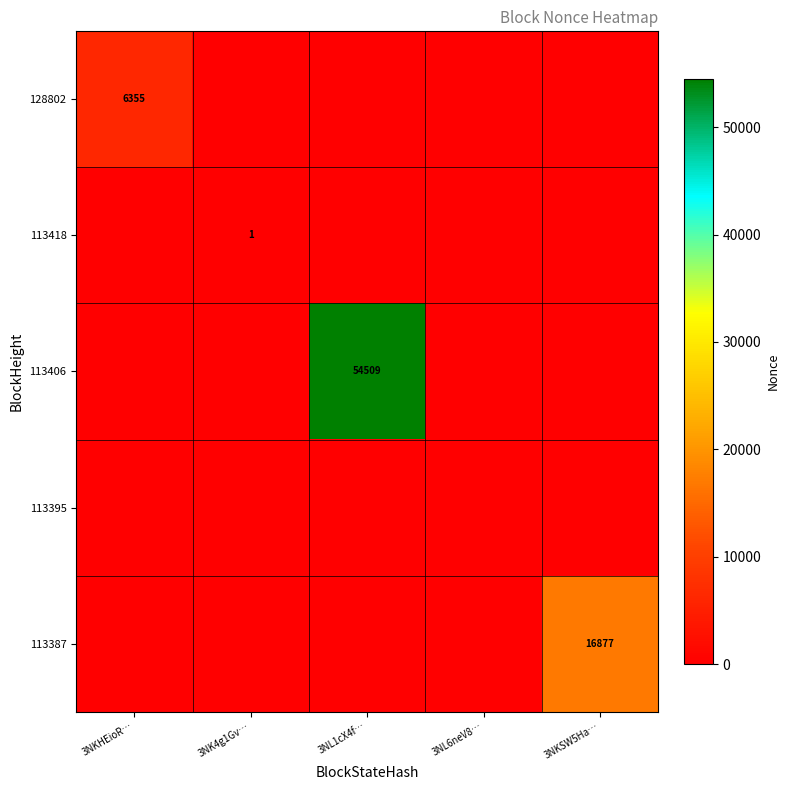

Between 3NKSW5Ha… and 3NL6neV8…, which is larger?

3NKSW5Ha…